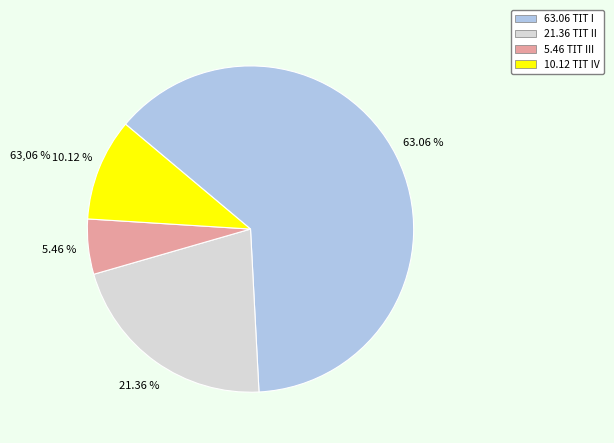

Does any single category account for the majority?

Yes